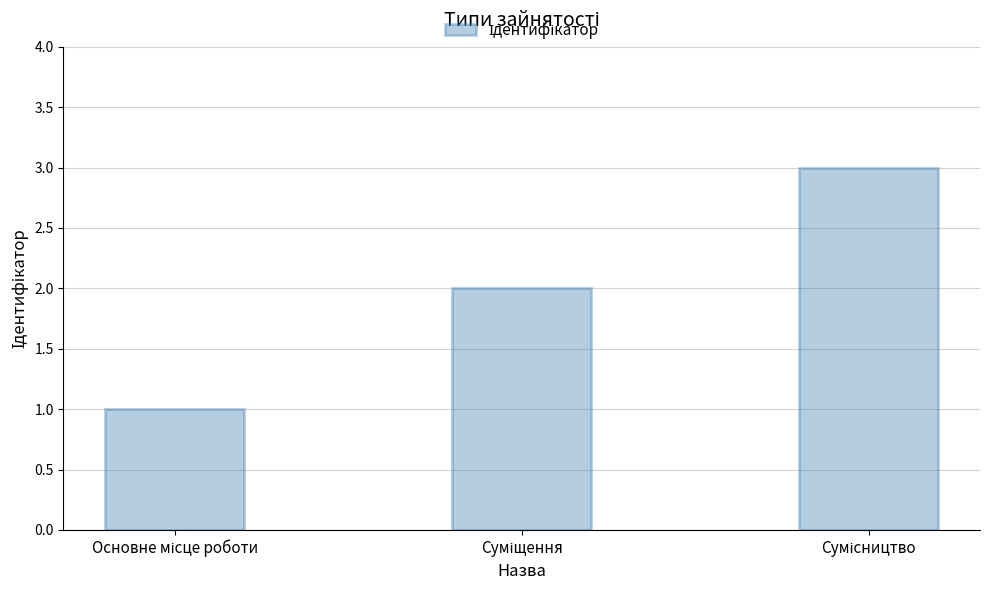

Does the chart contain stacked bars?

No